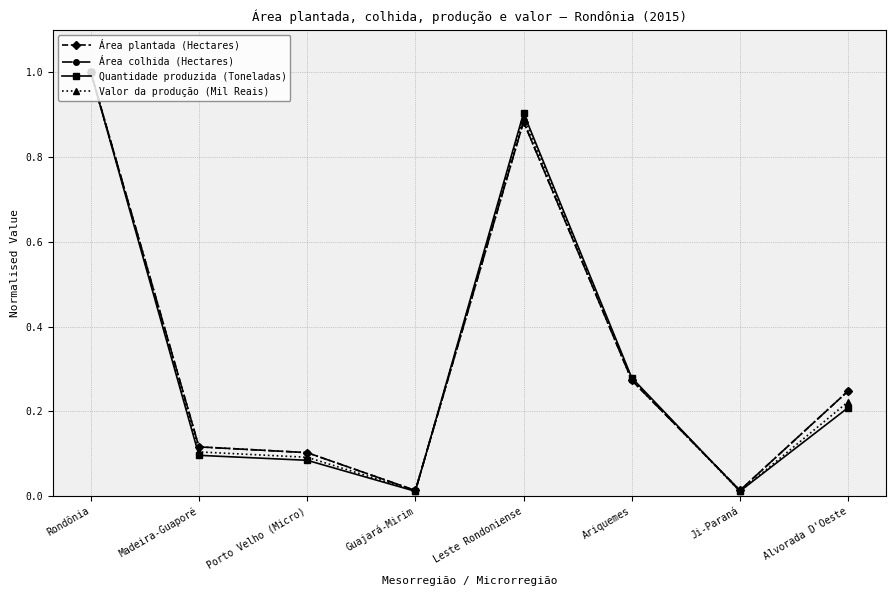

True or false: Área plantada (Hectares) has more than 2 interior local peaks.

False